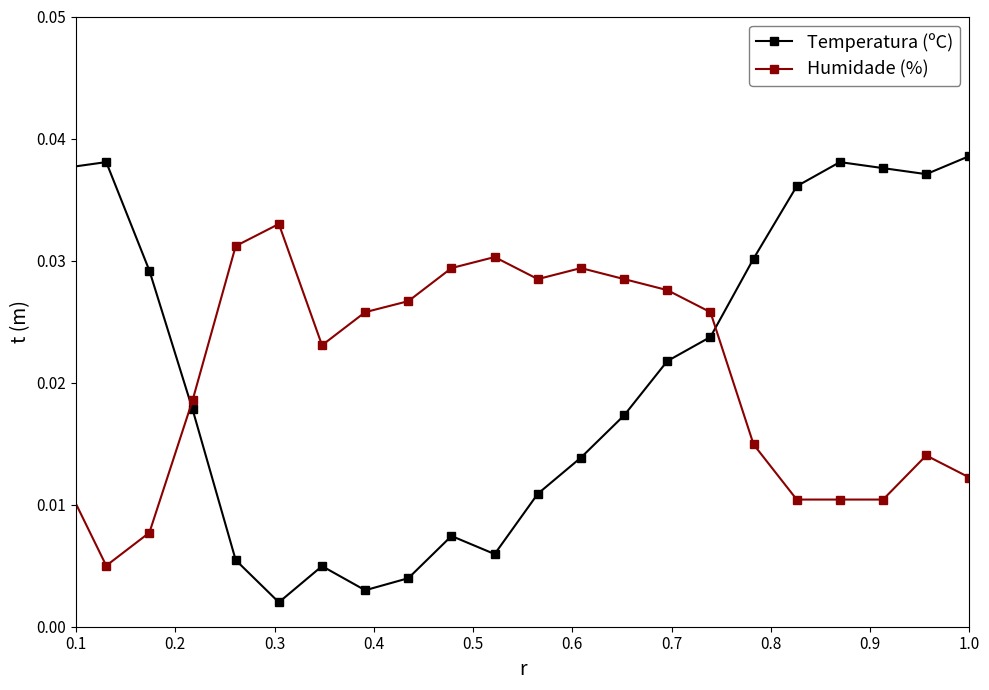

Which series ends up on top after the final intersection of Humidade (%) and Temperatura (ºC)?

Temperatura (ºC)